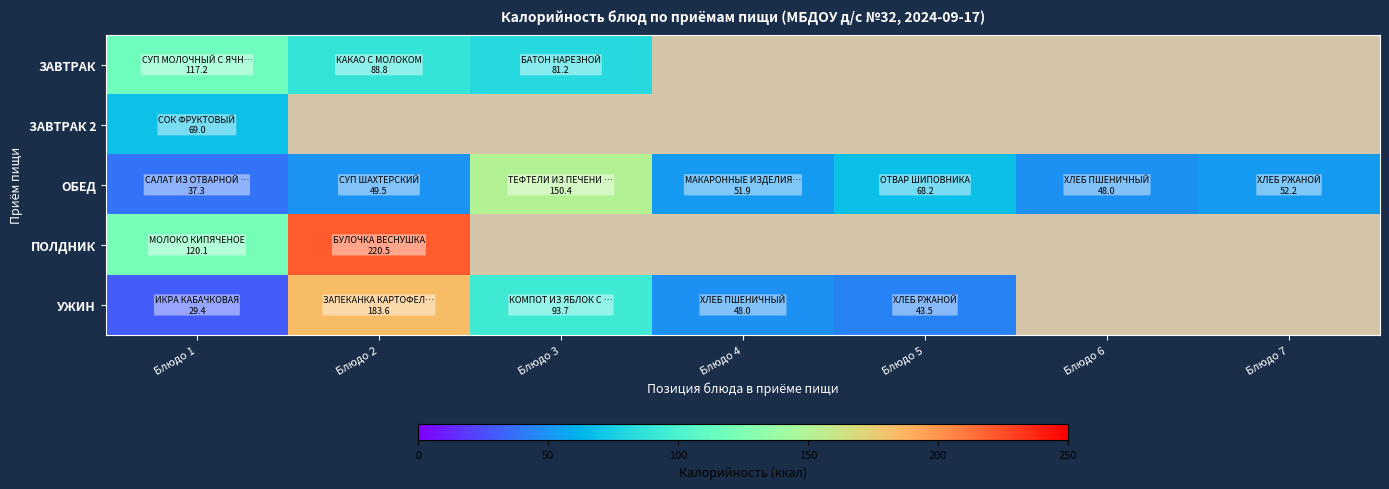

Which label corresponds to the largest value in the chart?

Блюдо 2